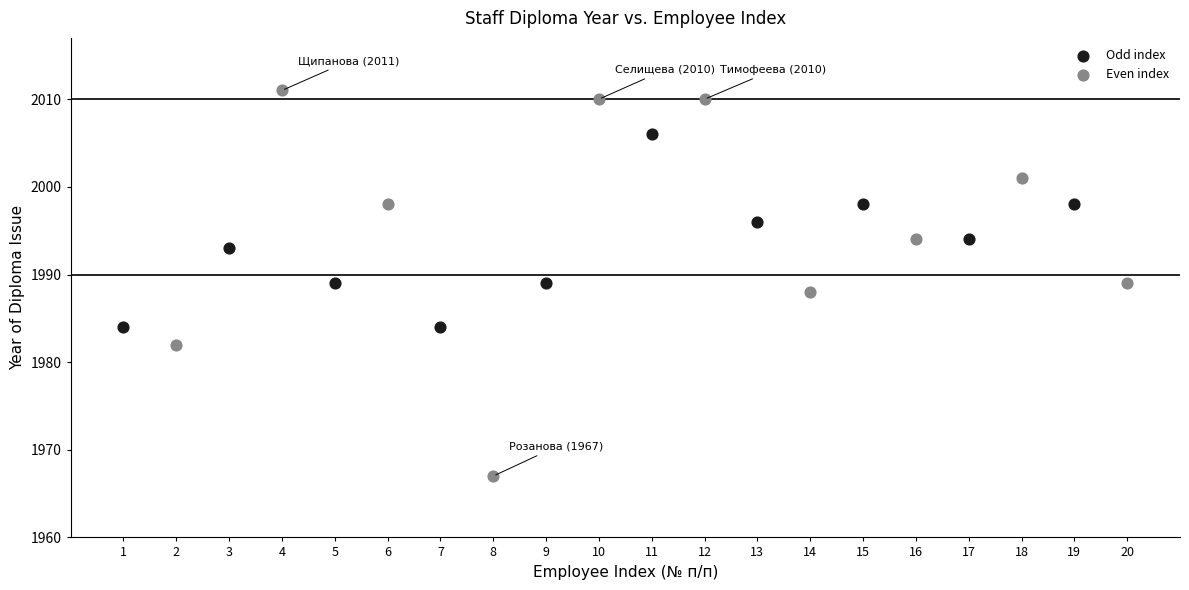

Which series has the widest spread of Y values?

Even index